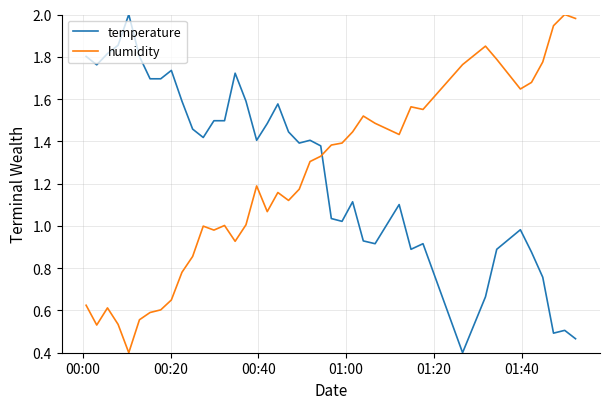

How many times do temperature and humidity cross each other?

1